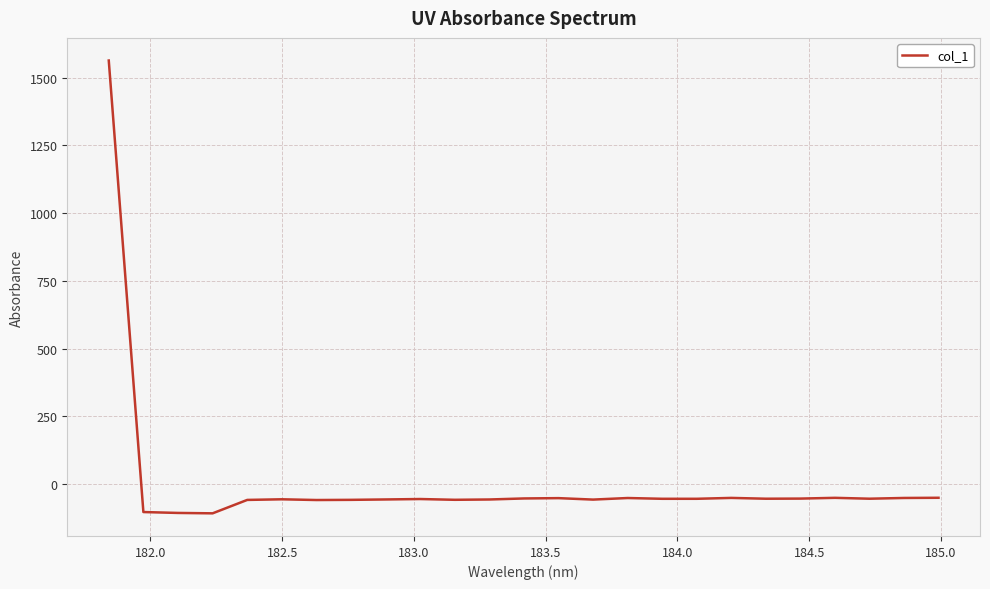

What is the greatest value displayed?

1562.7